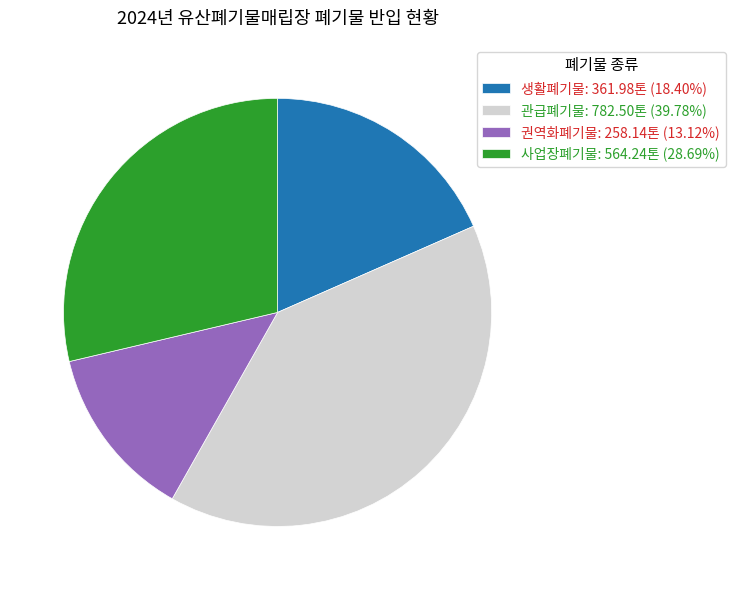

Does 생활폐기물: 361.98톤 (18.40%) represent more than half of the total?

No